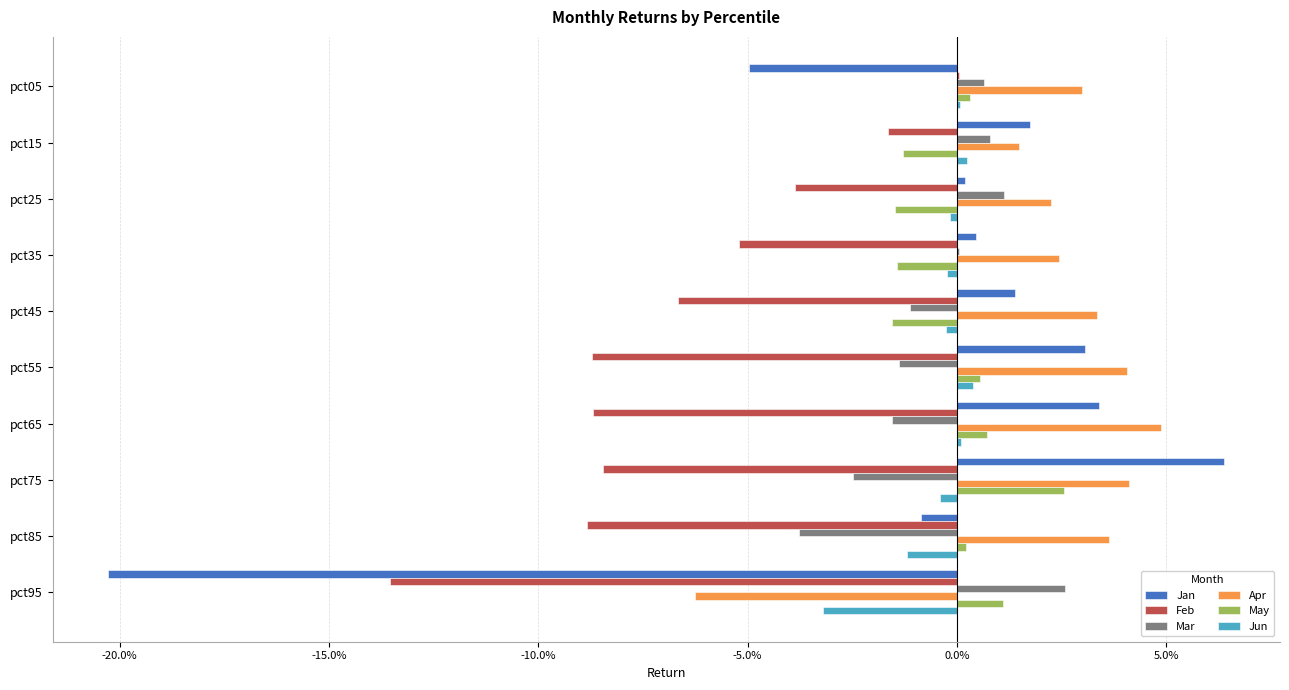

What are all the series names shown in the legend?

Jan, Feb, Mar, Apr, May, Jun